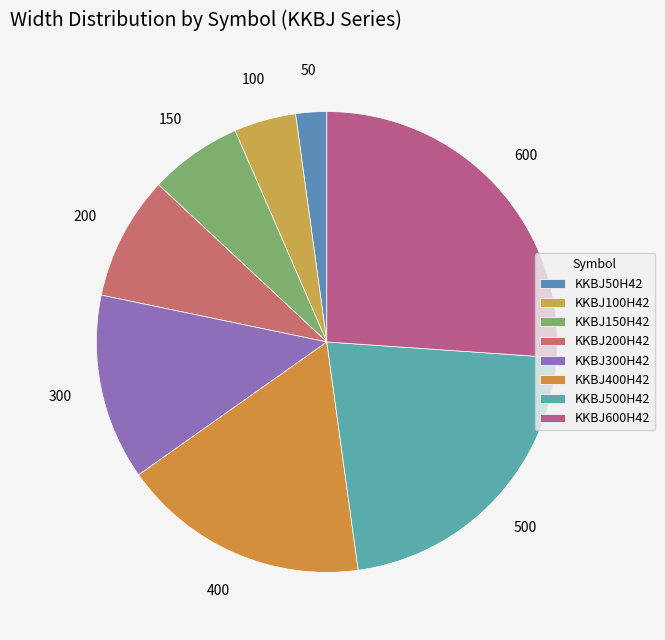

What percentage is the KKBJ300H42 slice, to the nearest percent?

13%